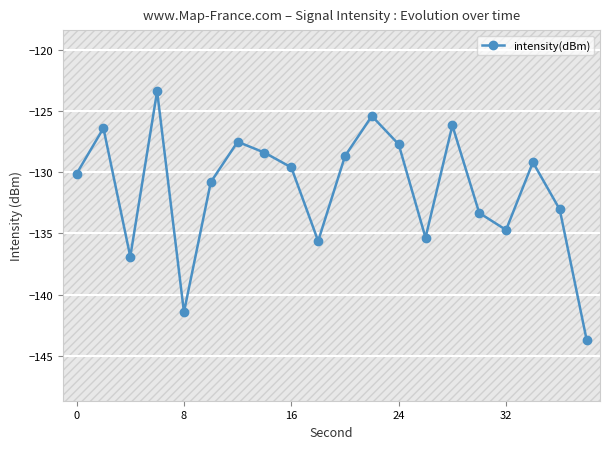

How many interior local peaks does the intensity(dBm) series have?

6